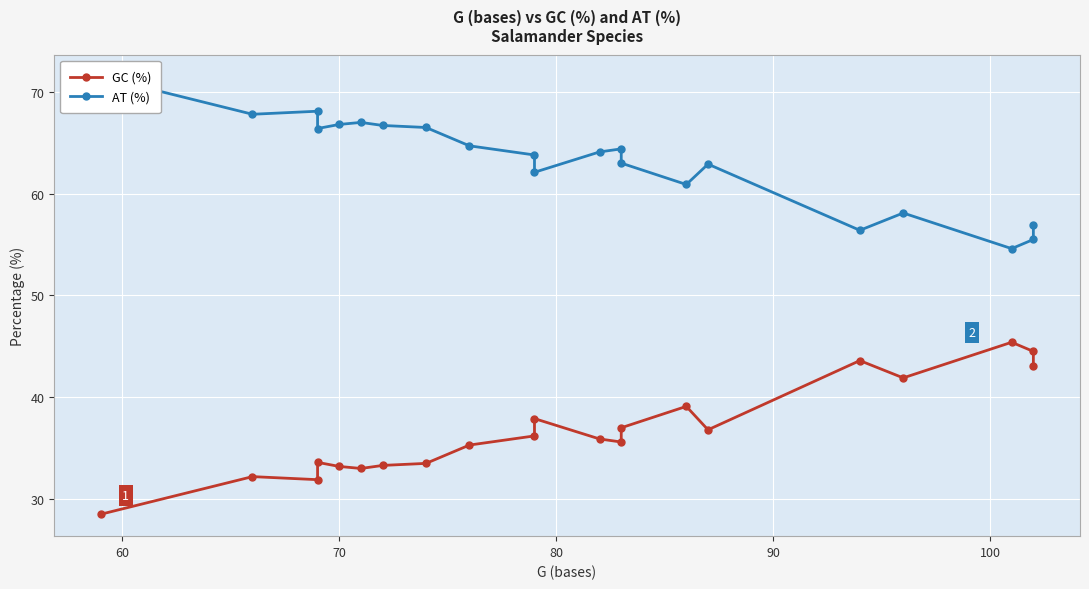

What are all the series names shown in the legend?

GC (%), AT (%)